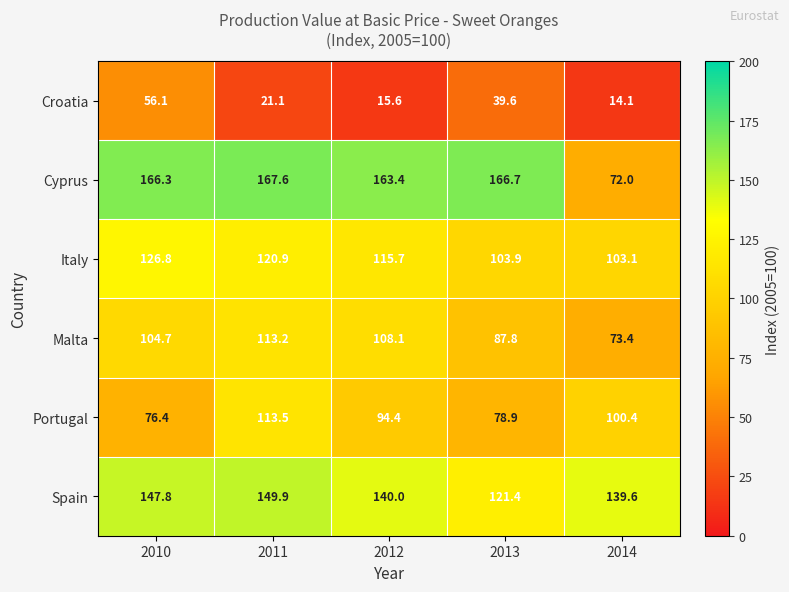

Which series has the largest range (max minus min)?

Cyprus